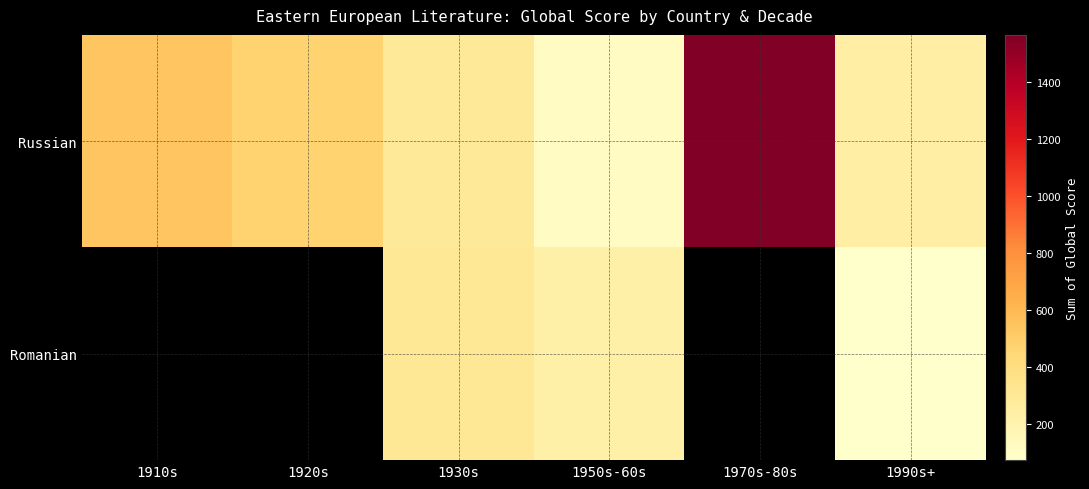

How many series are shown in this chart?

2